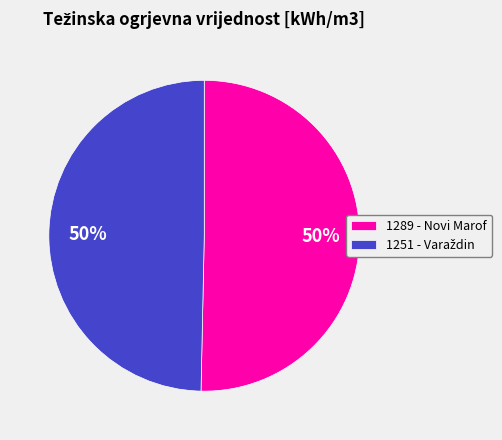

True or false: 1289 - Novi Marof accounts for 50% of the total.

True